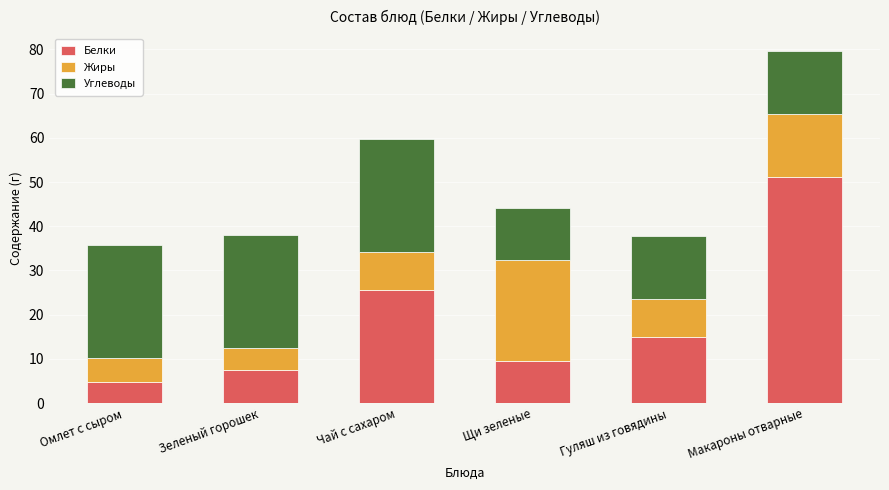

Reading left to right, what are the values for Белки?

4.7	7.4	25.6	9.4	14.8	51.2